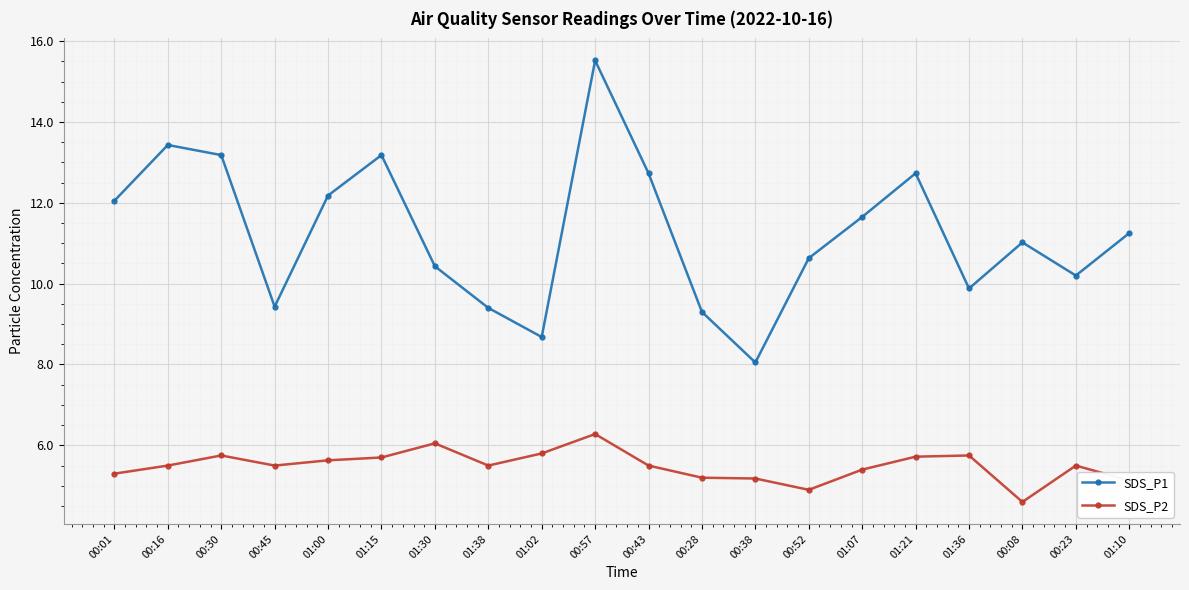

True or false: SDS_P2 and SDS_P1 intersect in this chart.

False